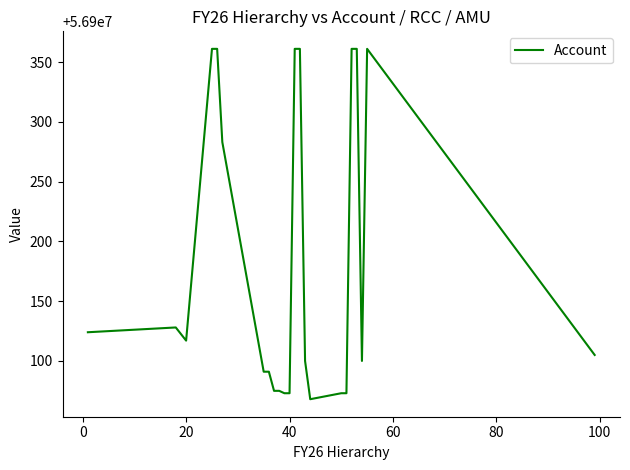

How many distinct data groups are displayed?

1